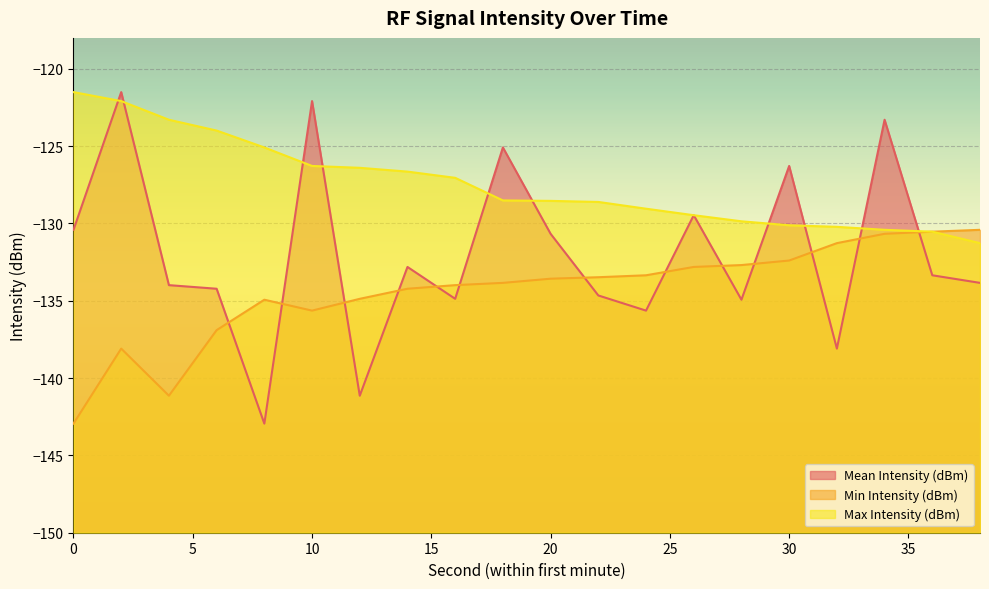

Where is the first local minimum for Min Intensity (dBm)?

4